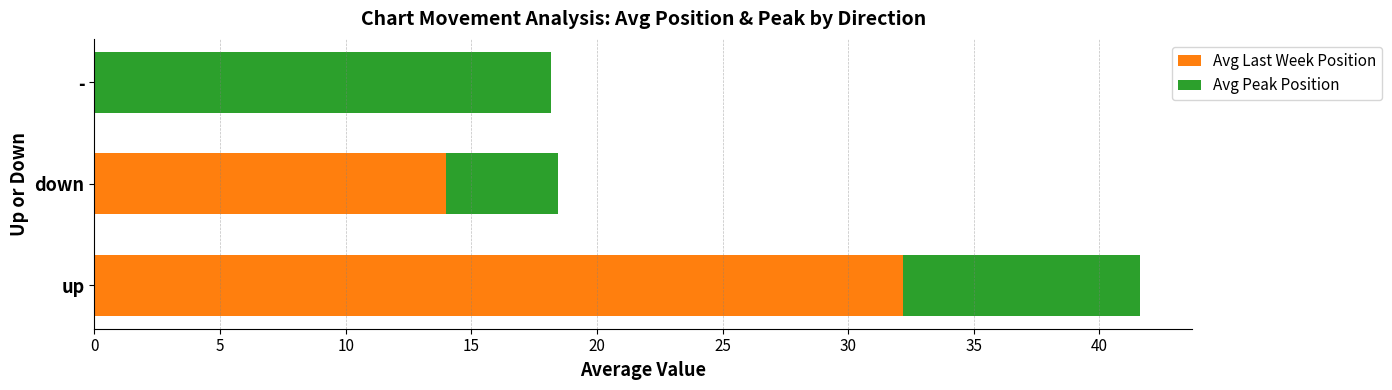

What is the sum of all Avg Last Week Position values?

46.2